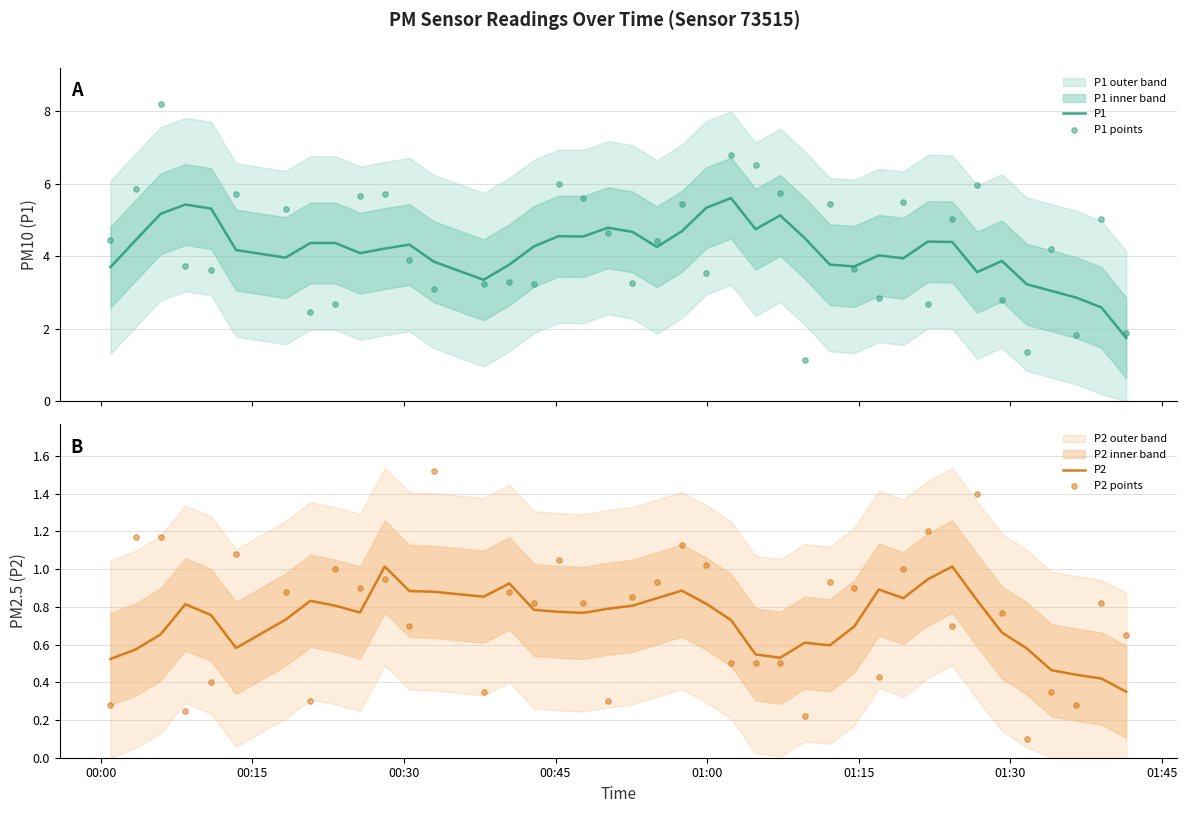

Is the value of P1 at 9 greater than the value of P2 at 39?

Yes